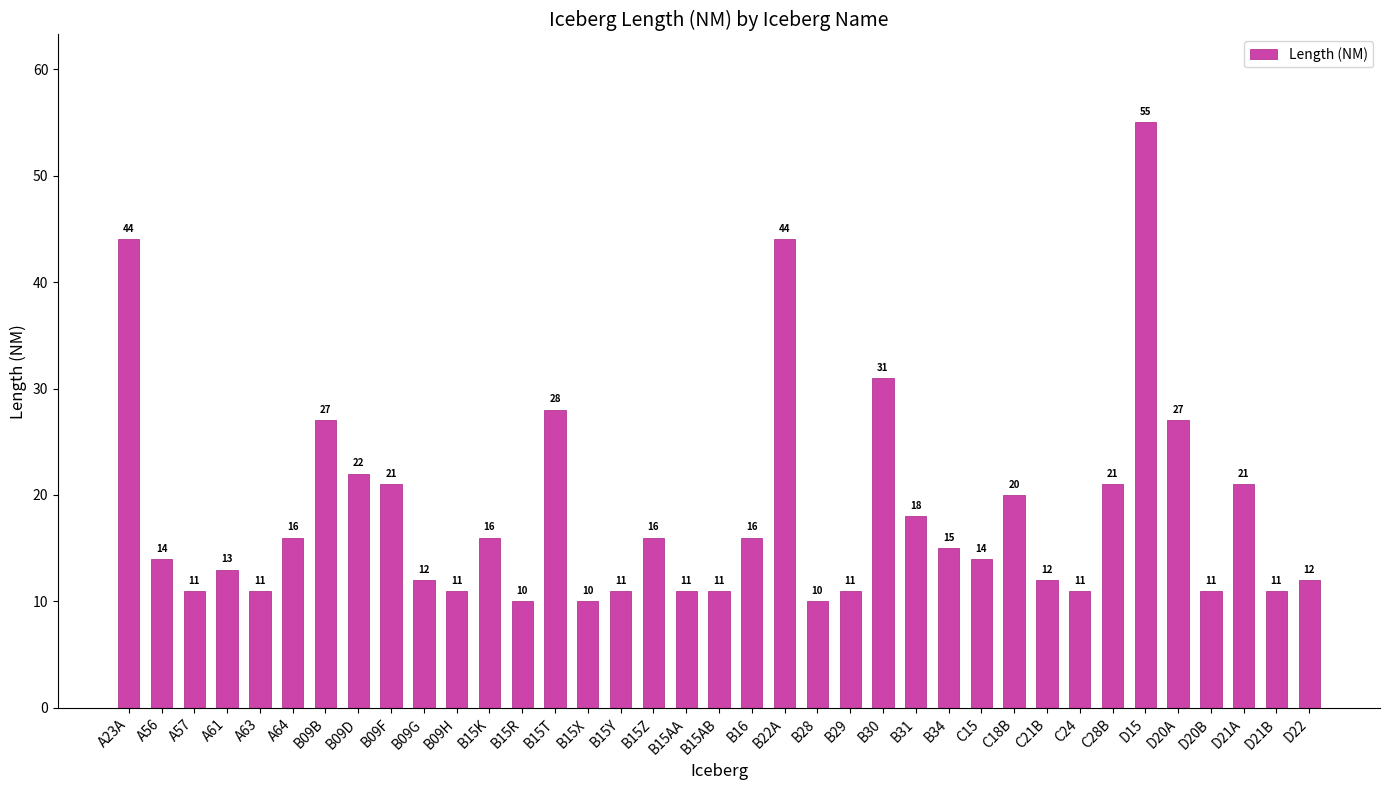

What is the value of the 9th bar from the left?

21